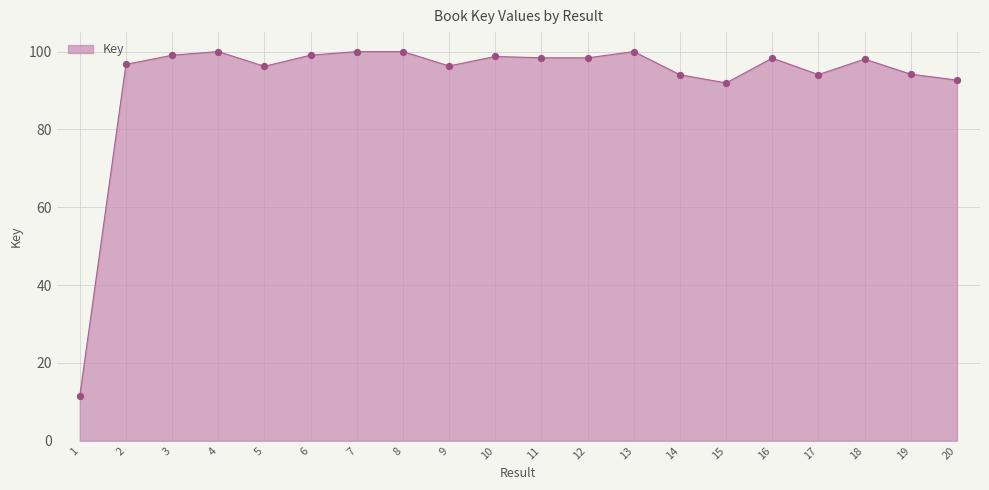

Between 5 and 6, which is larger?

6